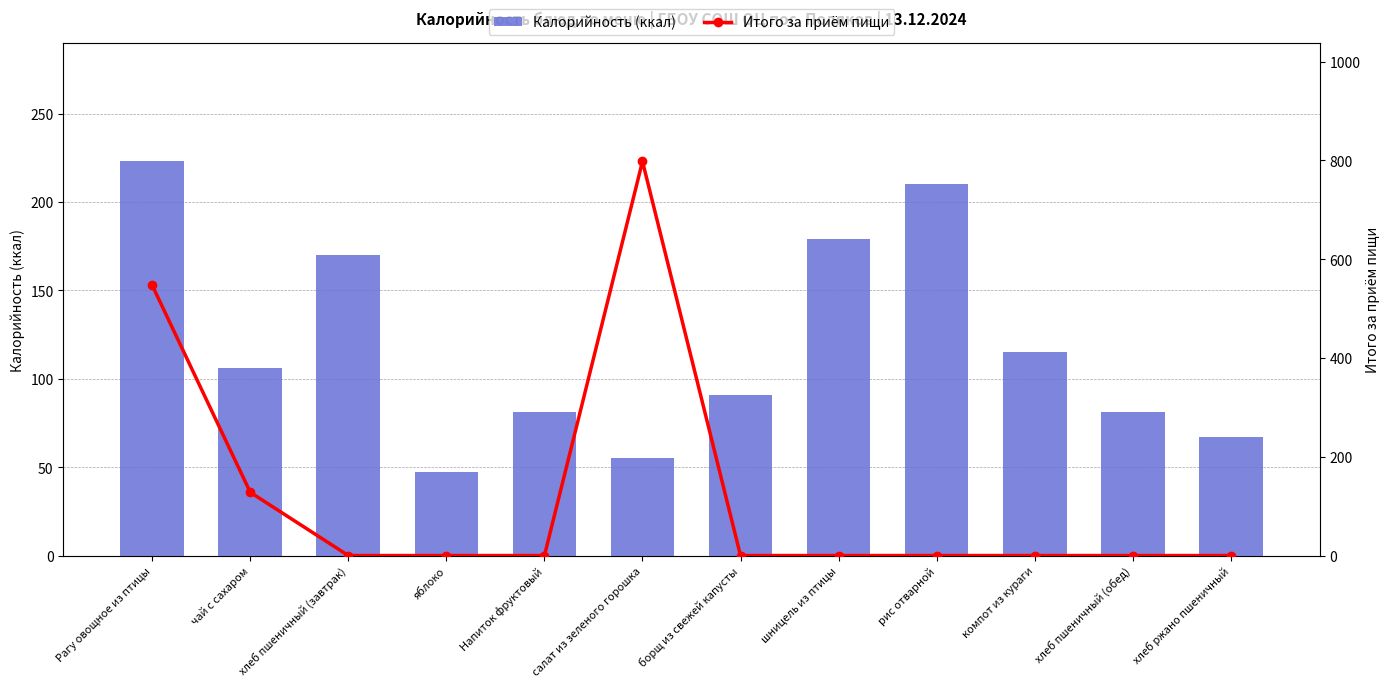

What is the difference between the maximum and minimum values in the Калорийность (ккал) series?

176